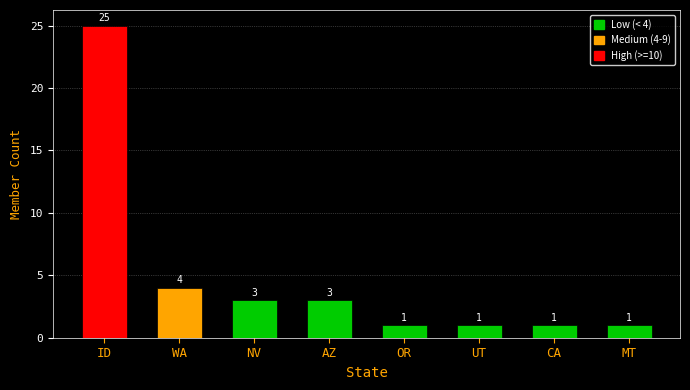

Approximately how many times larger is the value at WA compared to MT?

4.0